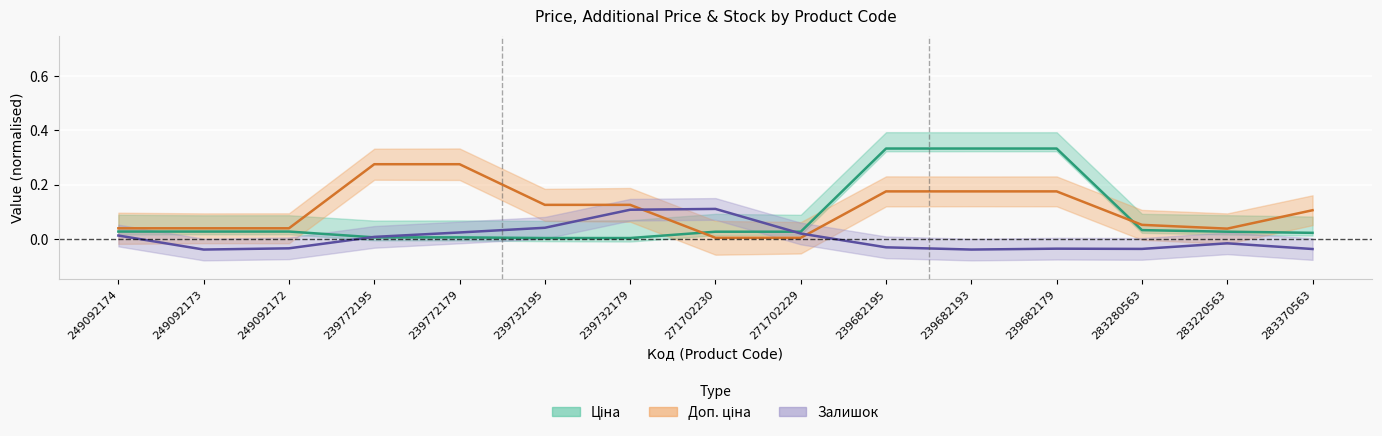

What is the difference between the Залишок values at 271702229 and 239682195?

0.1